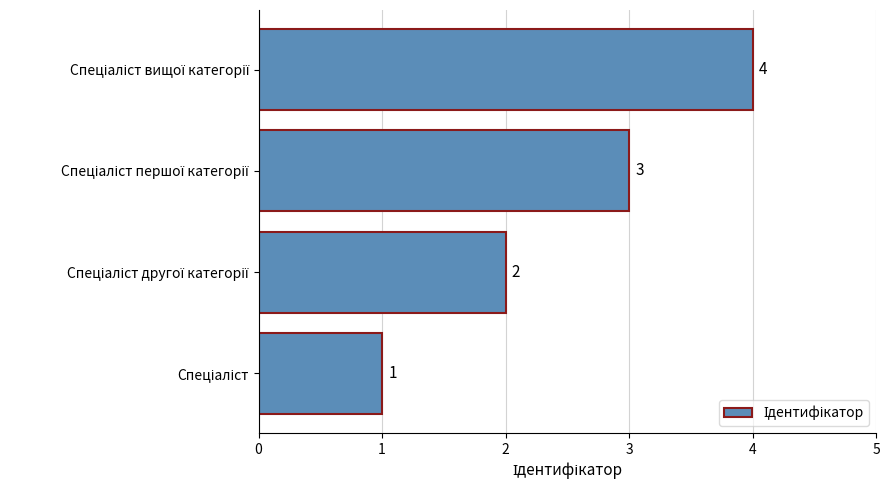

What is the greatest value displayed?

4